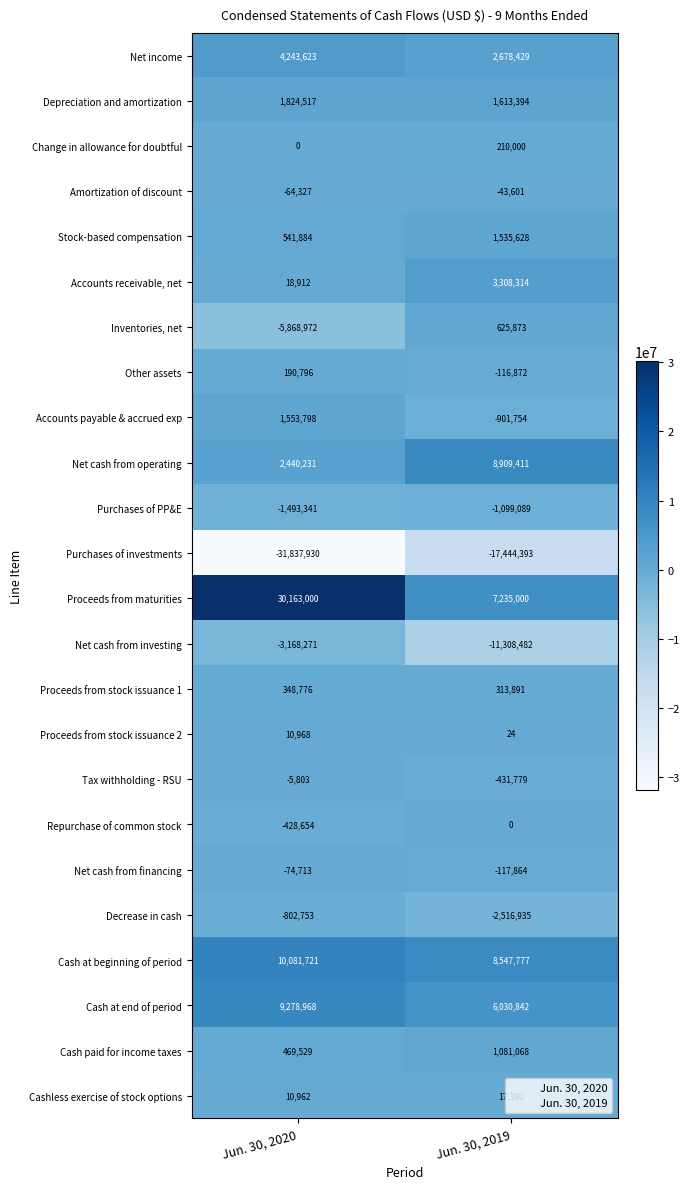

Read the Stock-based compensation value at Jun. 30, 2019, to the nearest 10.

1535630